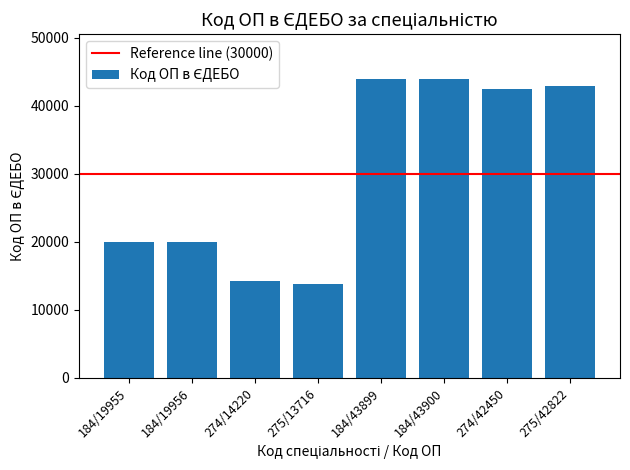

What is the difference between the maximum and minimum values?

30184